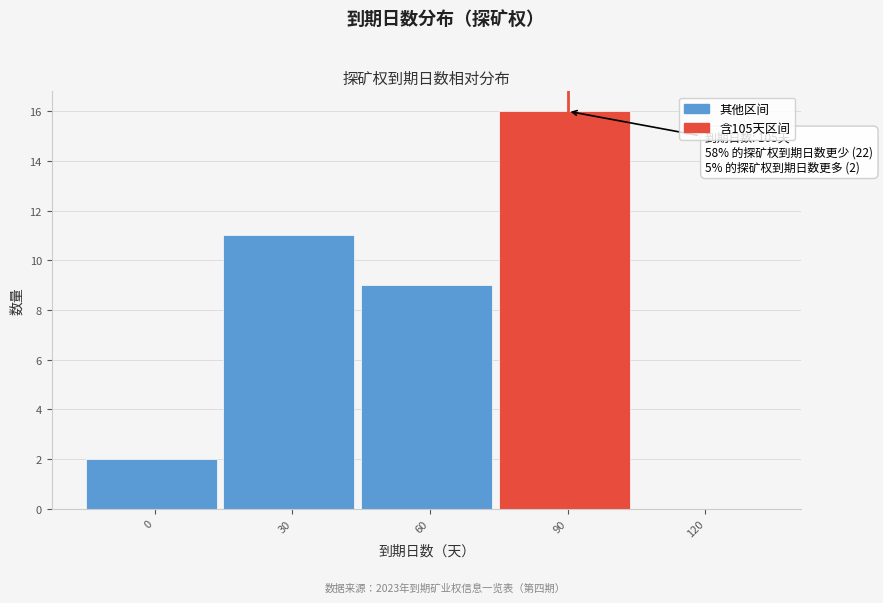

Reading left to right, transcribe all the data shown in this chart.

0=2	30=11	60=9	90=16	120=0